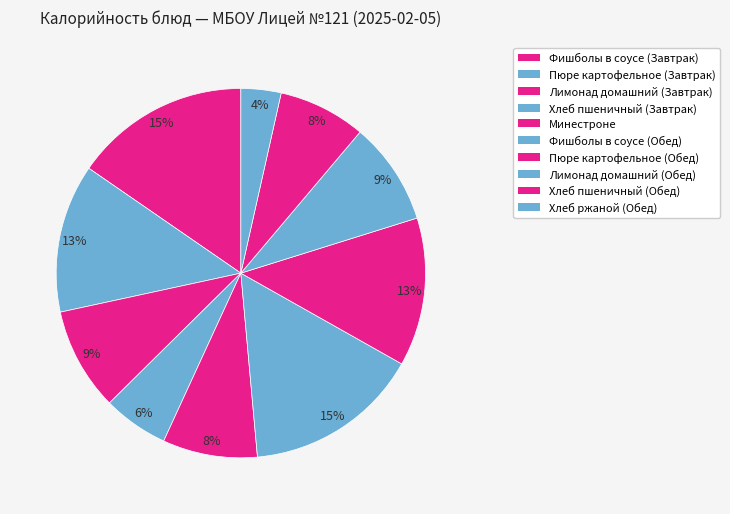

Does any single category account for the majority?

No